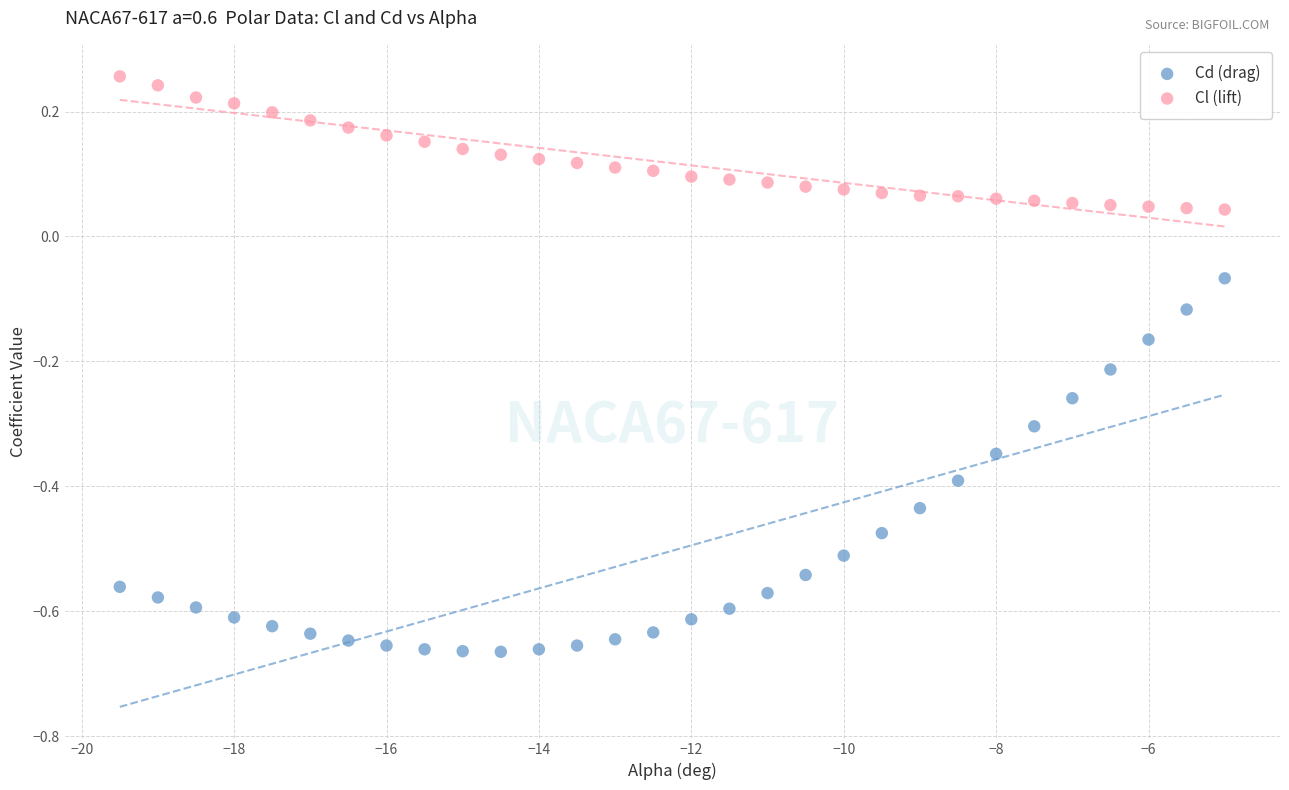

Which series contains the highest Y value?

Cl (lift)